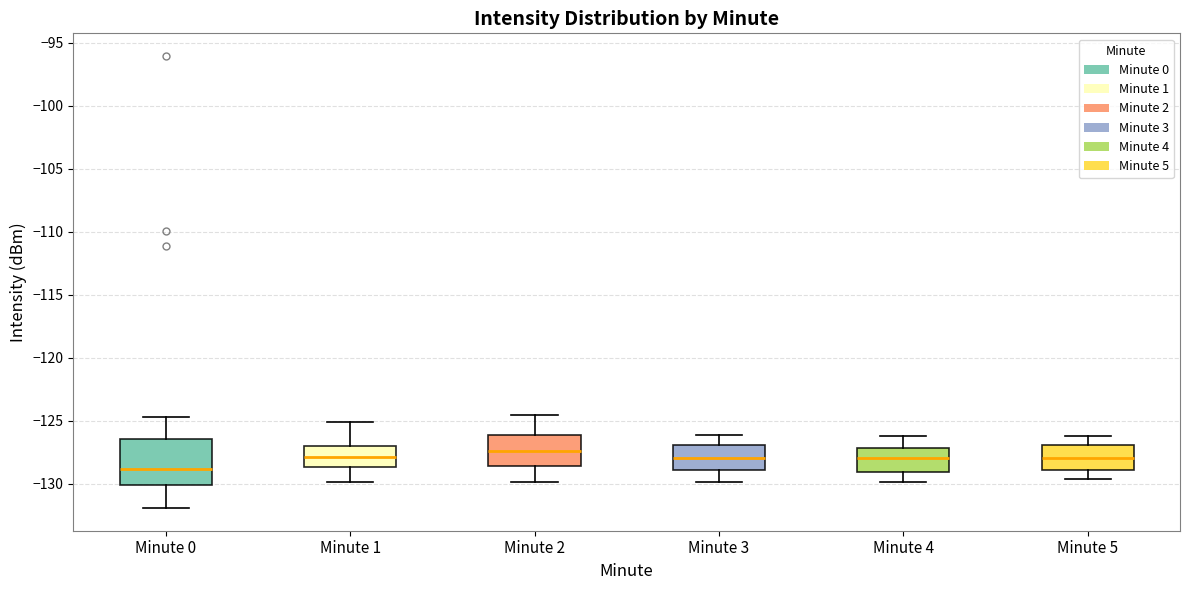

Reading left to right, transcribe this box plot: for each box, give where its median line is, the range the box spans, and where its two whiskers end, as read against the y-axis. The values are not printed on the chart, so give them approximately, as read against the axis.

Minute 0: median -129.0, box -130.0 to -126.5, whiskers -132.0 to -124.5
Minute 1: median -128.0, box -128.5 to -127.0, whiskers -130.0 to -125.0
Minute 2: median -127.5, box -128.5 to -126.0, whiskers -130.0 to -124.5
Minute 3: median -128.0, box -129.0 to -127.0, whiskers -130.0 to -126.0
Minute 4: median -128.0, box -129.0 to -127.0, whiskers -130.0 to -126.0
Minute 5: median -128.0, box -129.0 to -127.0, whiskers -129.5 to -126.0